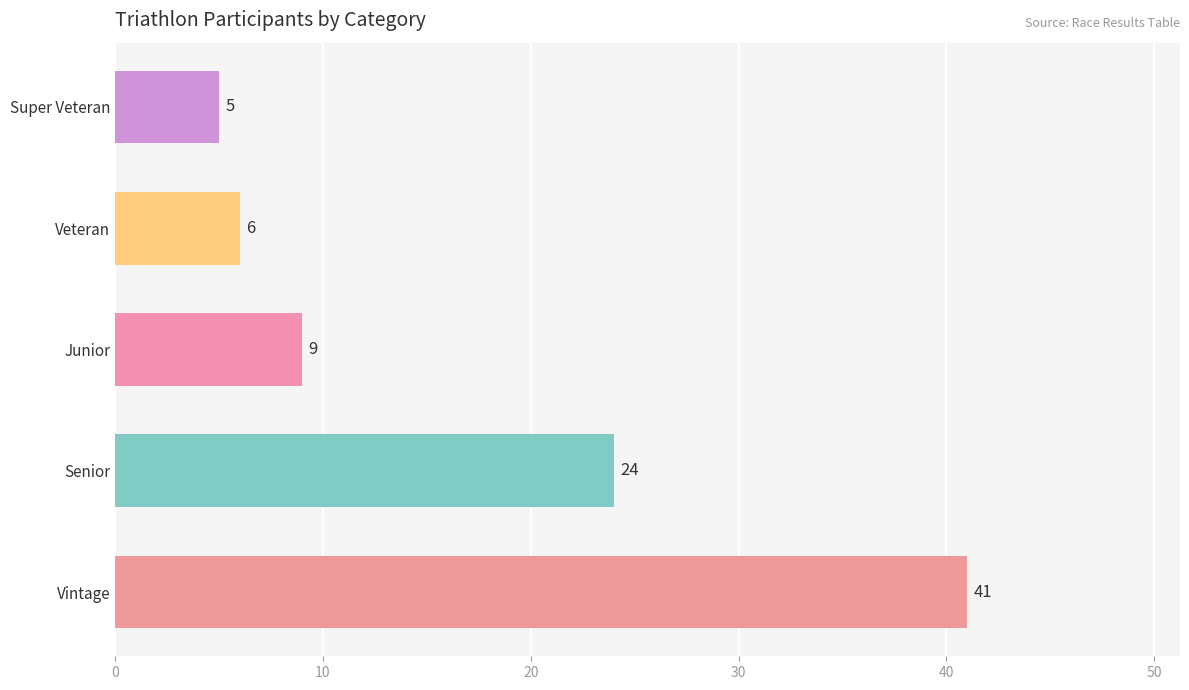

Count the number of categories in the chart.

5